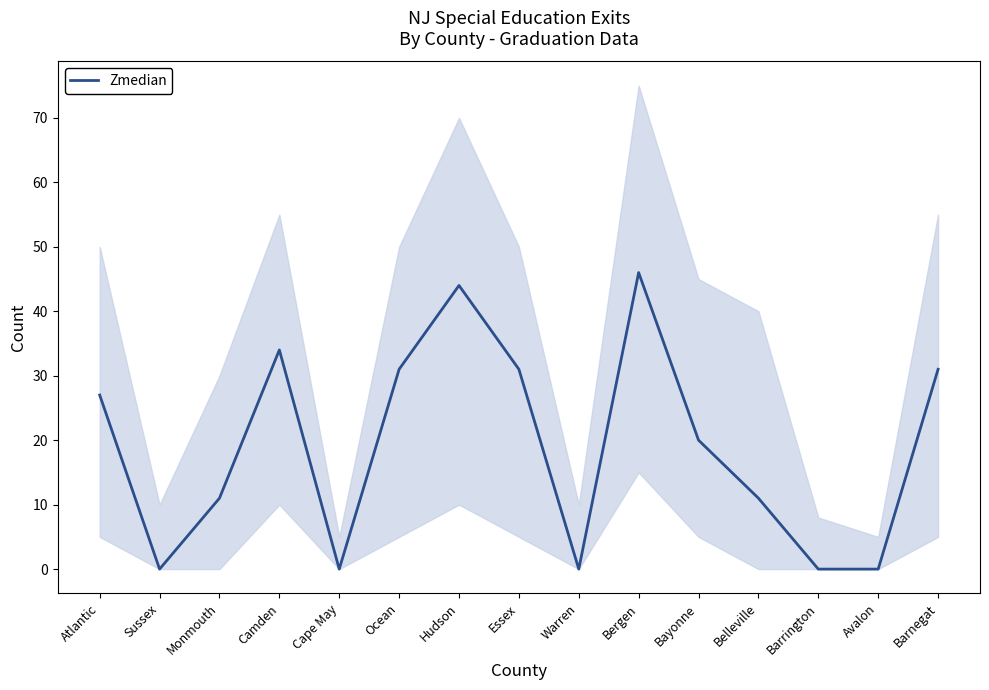

Where does the data first go above 20?

Atlantic